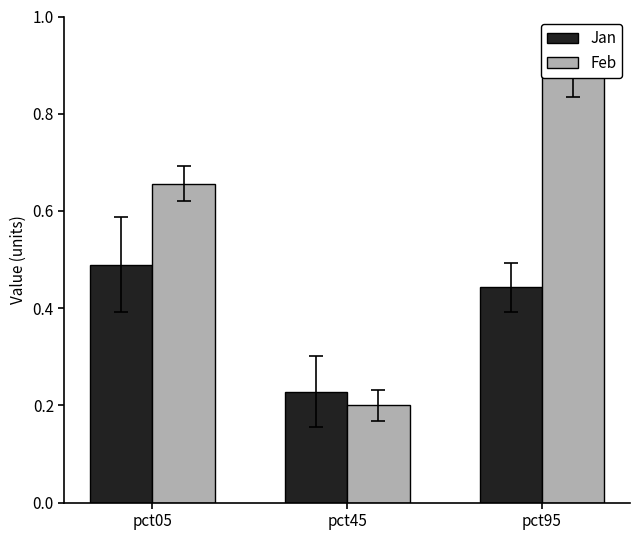

The Jan series shows 0.5 at pct05. True or false?

True